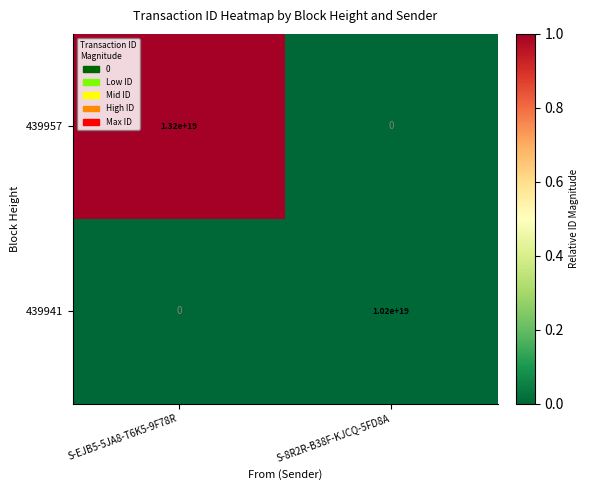

Which series has the largest total across all categories?

439957